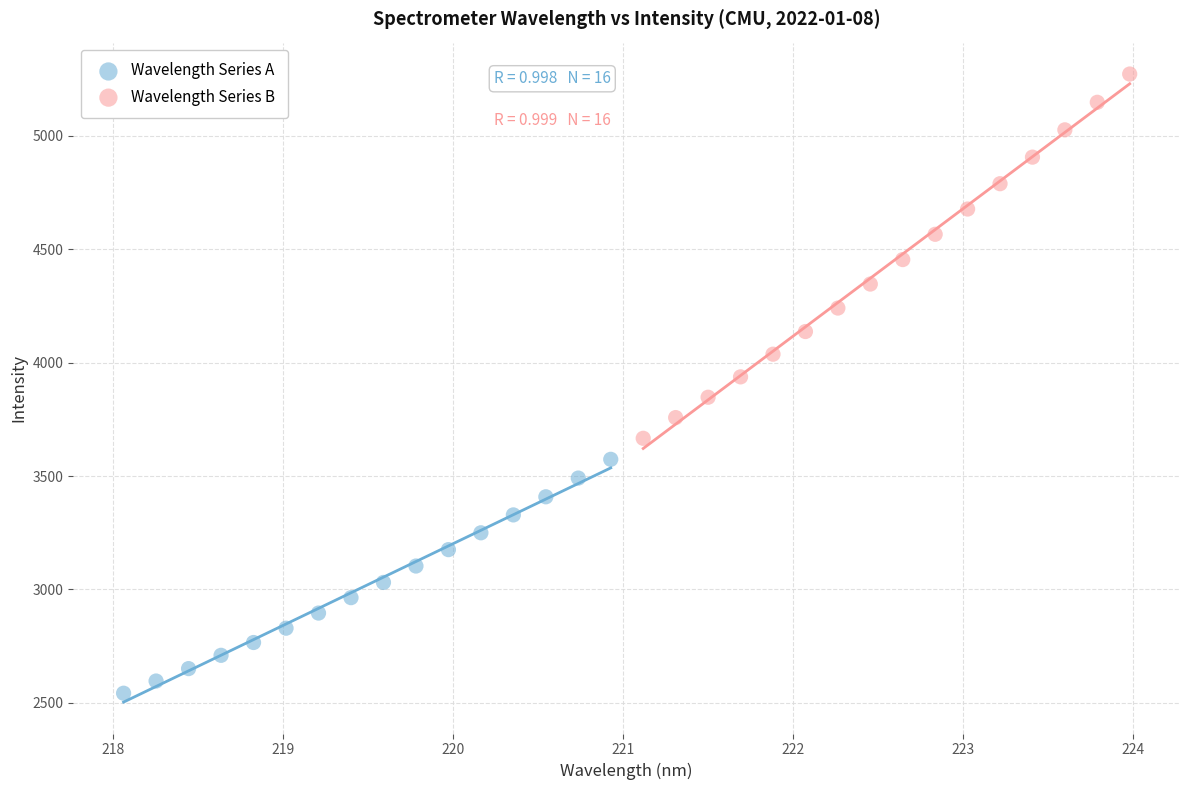

Which series has the largest Y range (max minus min)?

Wavelength Series B